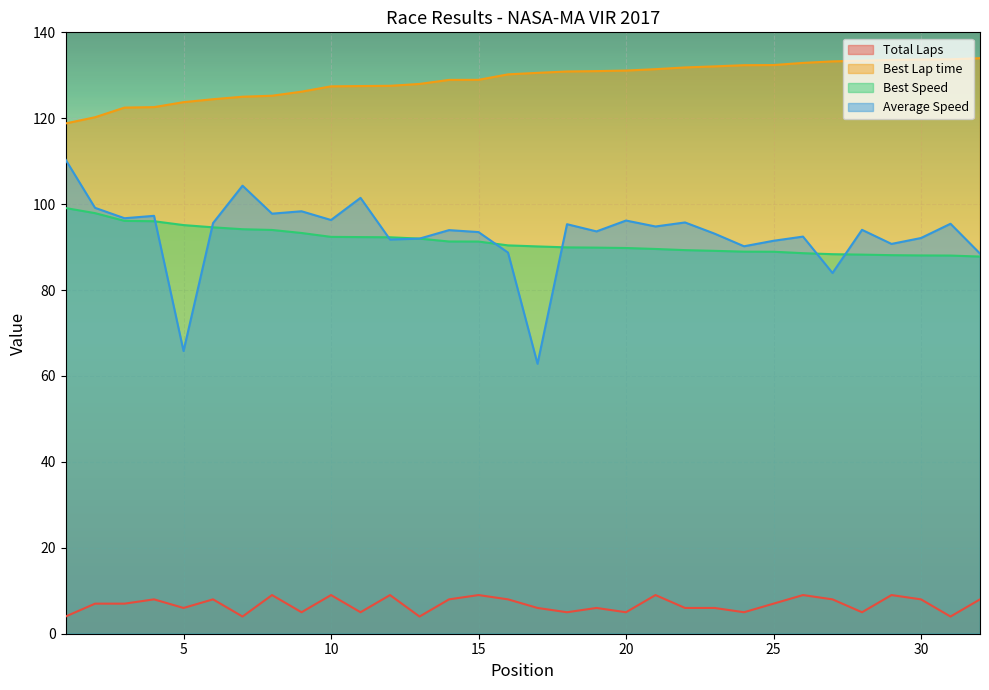

What are all the series names shown in the legend?

Total Laps, Best Lap time, Best Speed, Average Speed